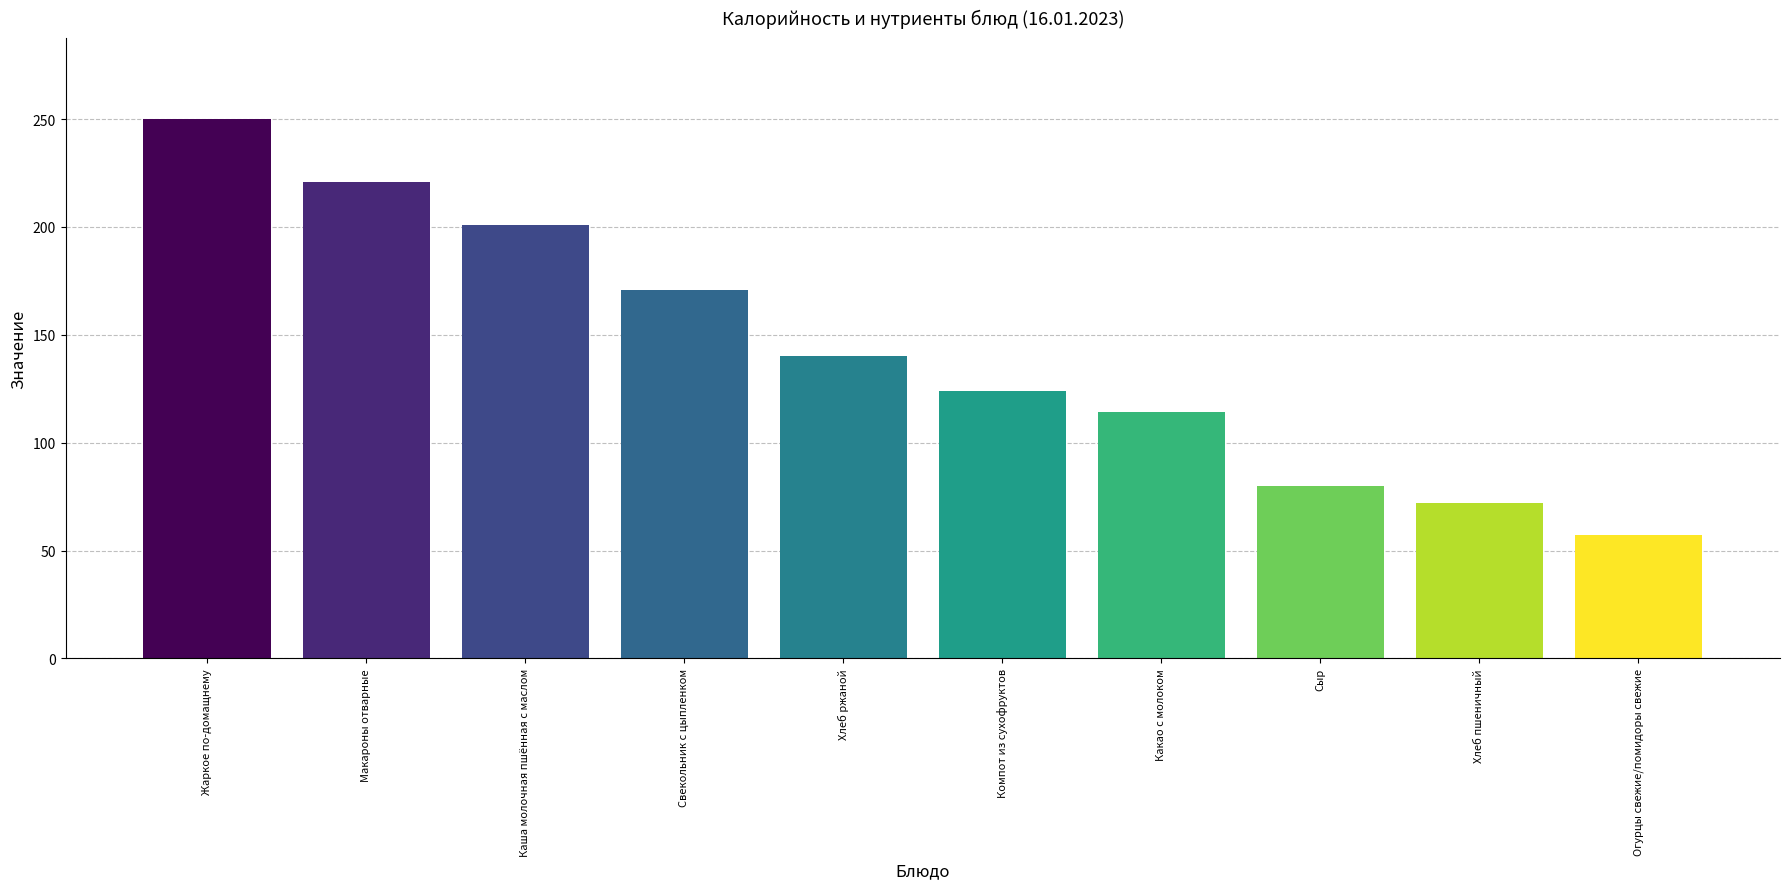

What is the change in value from Хлеб ржаной to Хлеб пшеничный?

-68